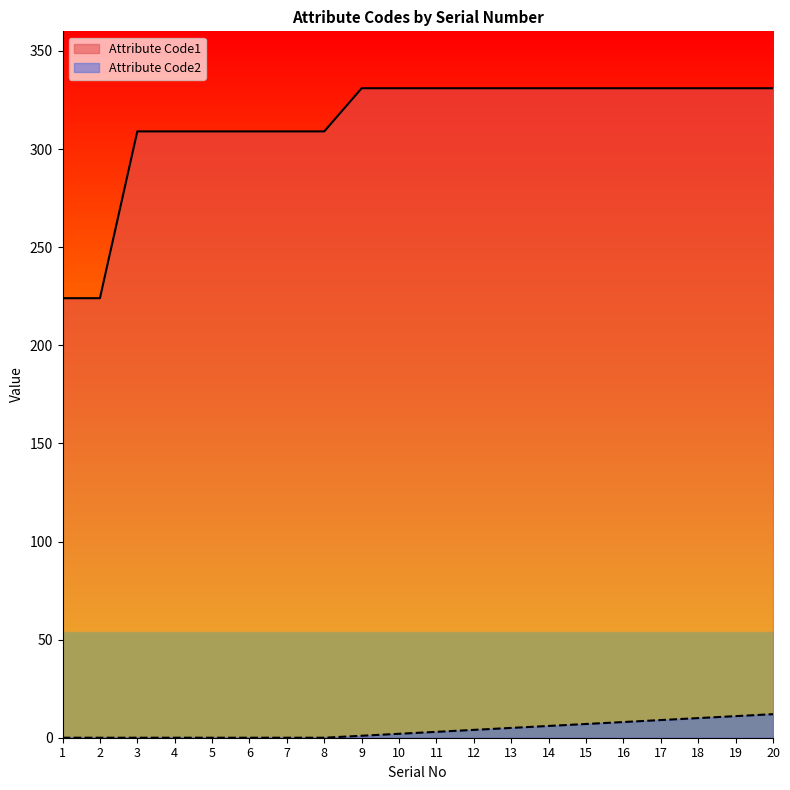

Is it true that Attribute Code2 equals 0 at 5?

True